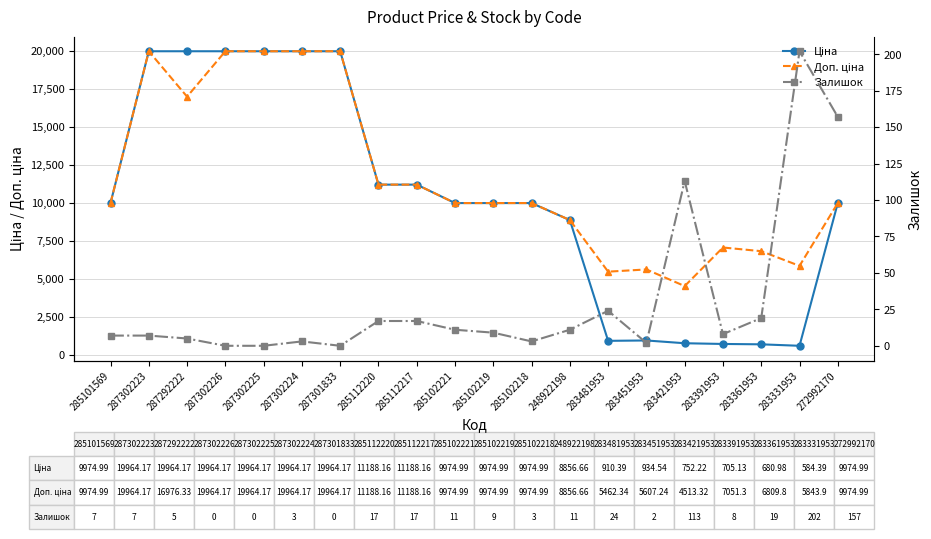

True or false: Ціна and Доп. ціна intersect in this chart.

False